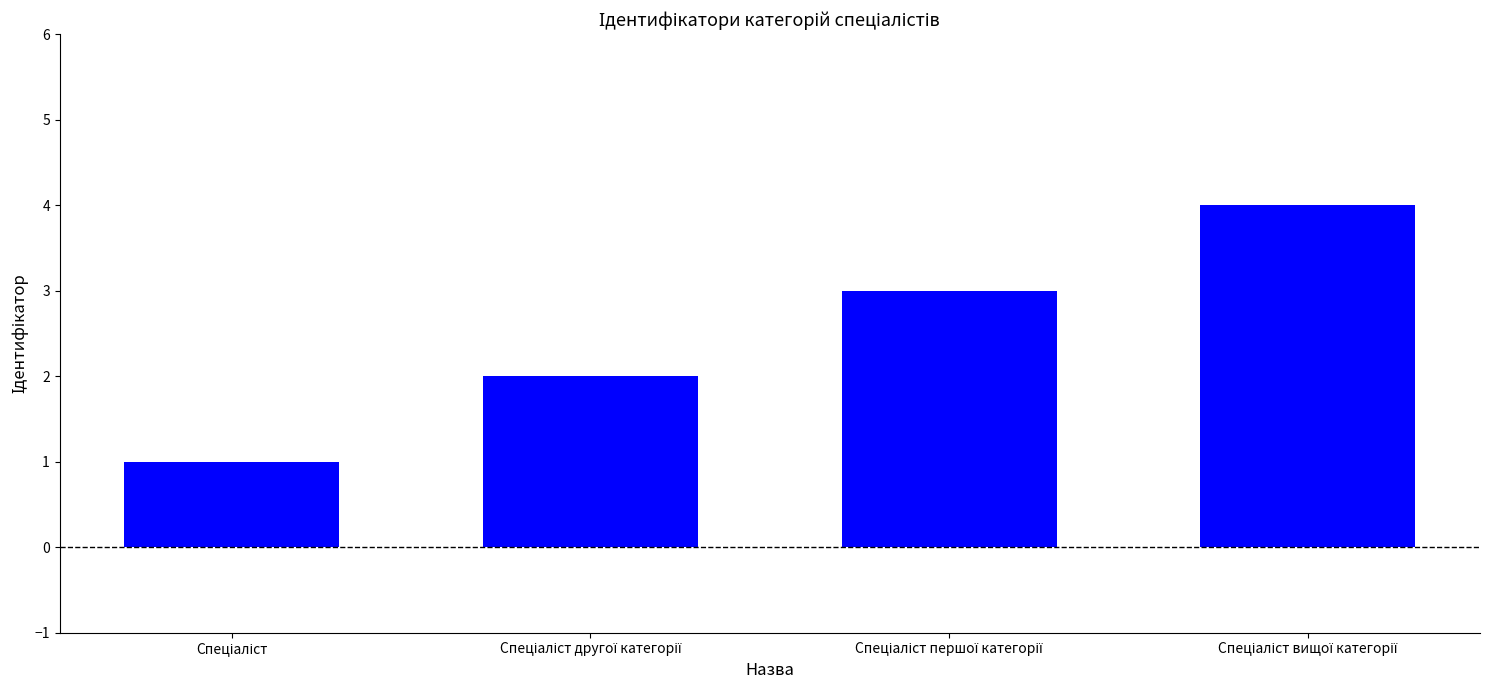

What is the greatest value displayed?

4